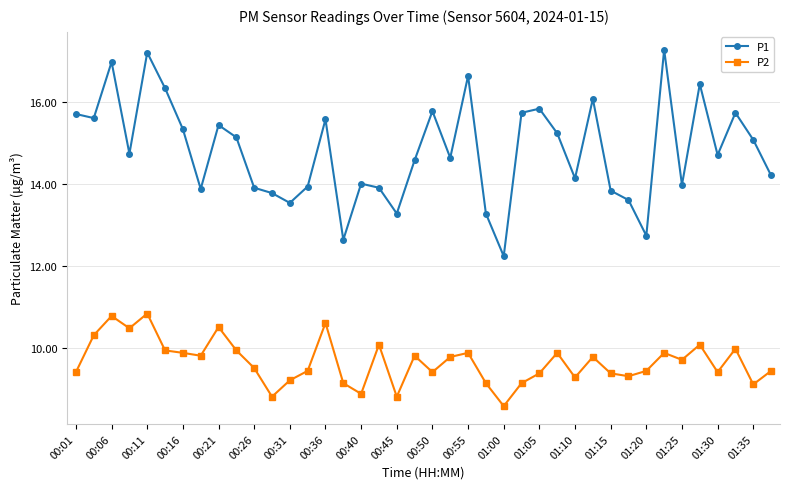

True or false: P1 has more than 1 points higher than both neighbors.

True